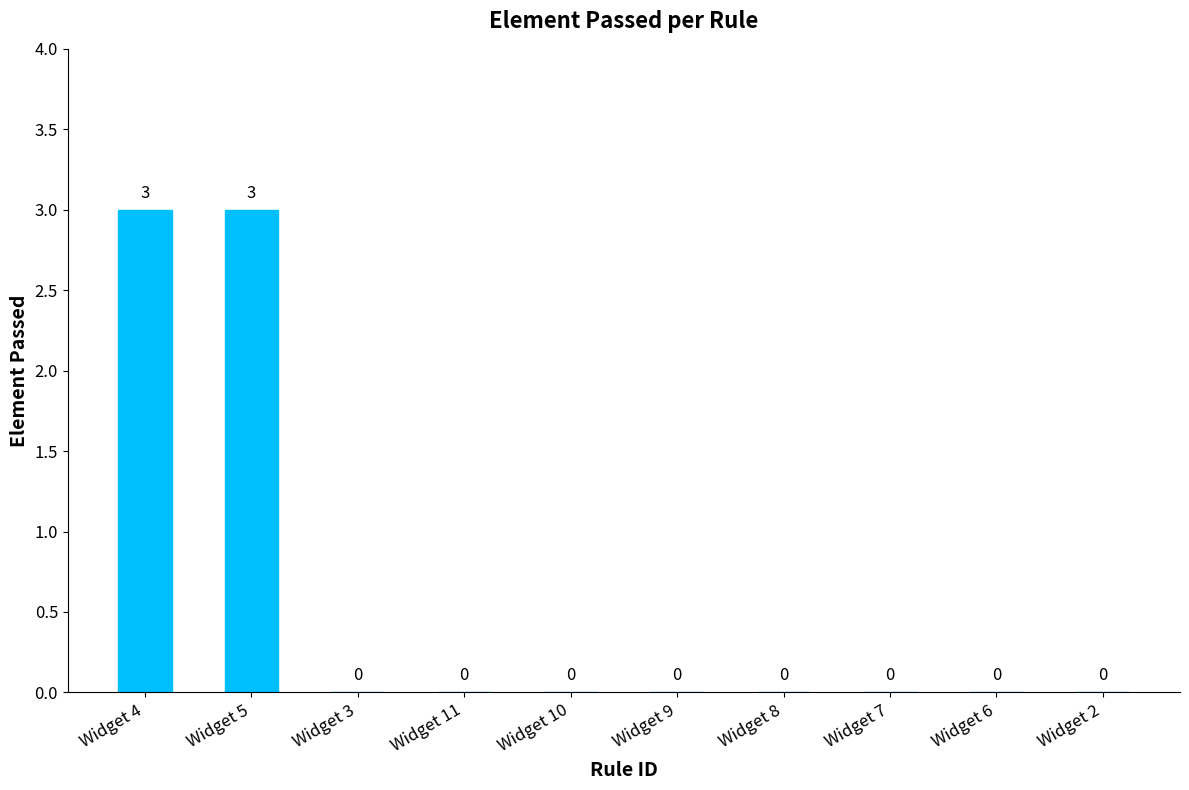

How many series are shown in this chart?

1